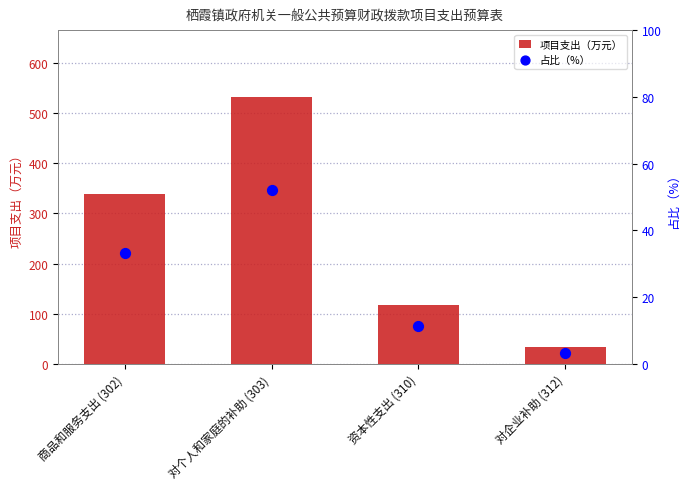

Is the value of 项目支出（万元） at 商品和服务支出 (302) greater than the value of 占比（%） at 商品和服务支出 (302)?

Yes